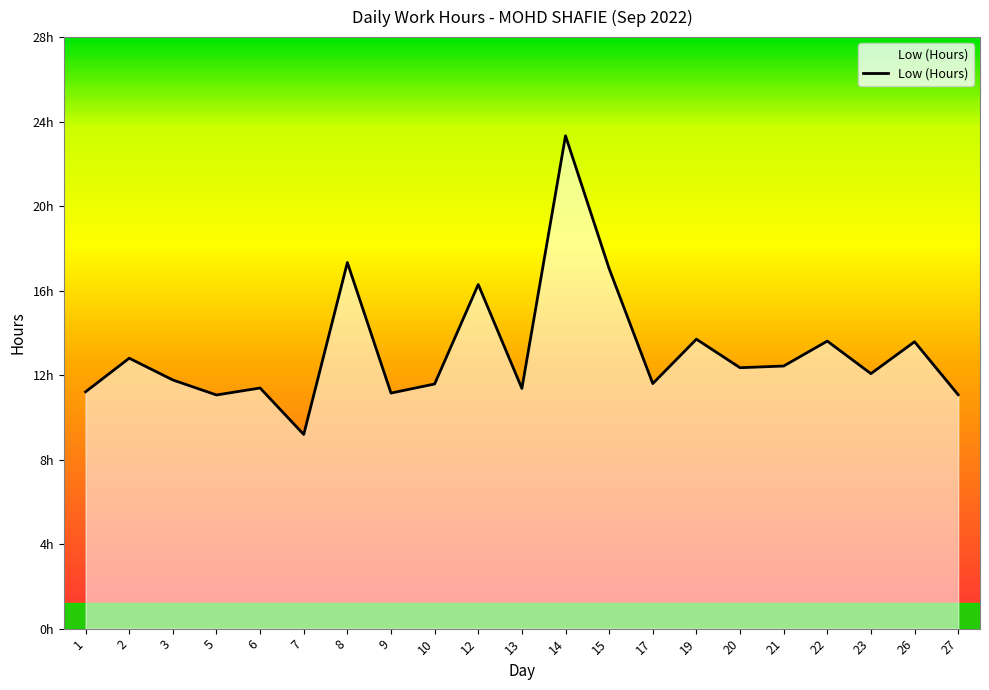

Rank the categories by value from highest to lowest.

14, 8, 15, 12, 19, 22, 26, 2, 21, 20, 23, 3, 17, 10, 6, 13, 1, 9, 27, 5, 7